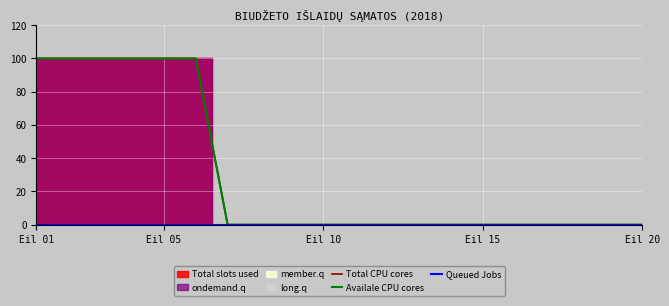

Reading left to right, extract all data points from this chart.

Total CPU cores: 100	100	100	100	100	100	0	0	0	0	0	0	0	0	0	0	0	0	0	0
Availale CPU cores: 100	100	100	100	100	100	0	0	0	0	0	0	0	0	0	0	0	0	0	0
Queued Jobs: 0	0	0	0	0	0	0	0	0	0	0	0	0	0	0	0	0	0	0	0